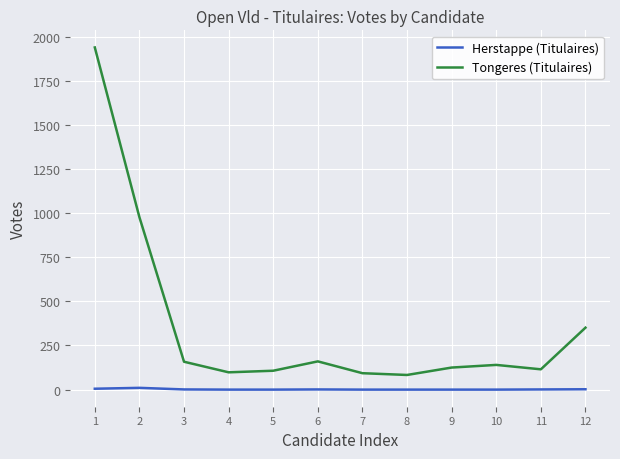

True or false: Tongeres (Titulaires) and Herstappe (Titulaires) cross at least once.

False